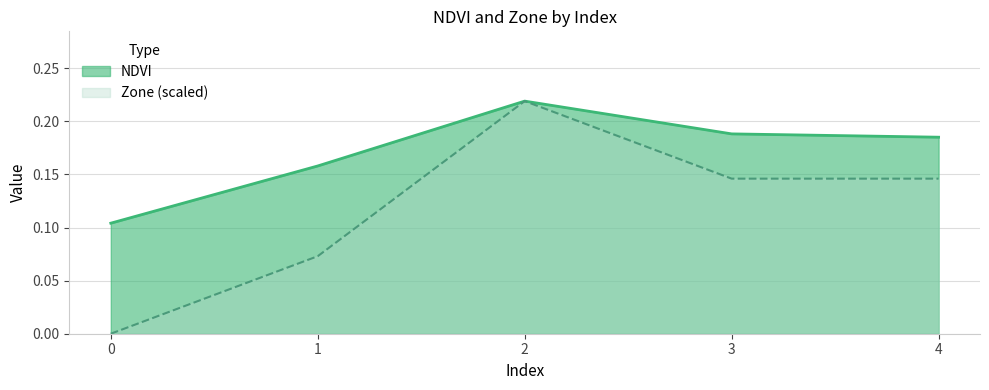

Rank the categories by NDVI value from lowest to highest.

0, 1, 4, 3, 2